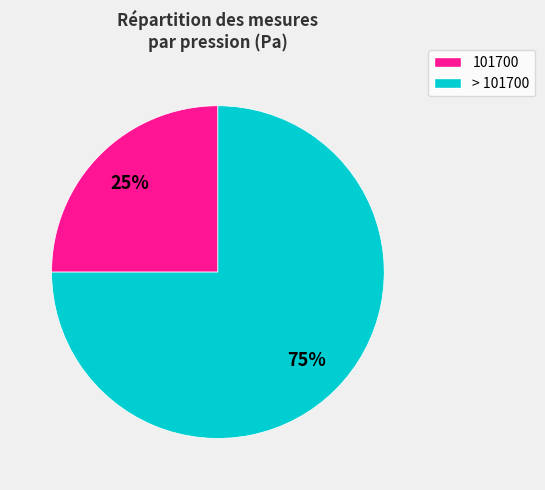

To the nearest percent, what is the difference between the largest and smallest slice percentages?

50%